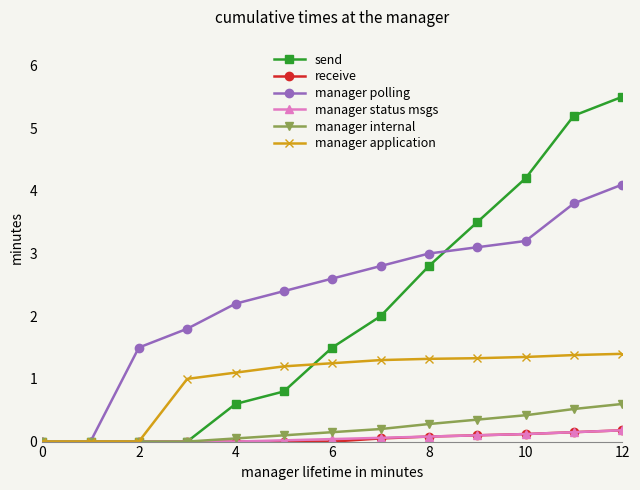

True or false: send has more than 2 interior local peaks.

False